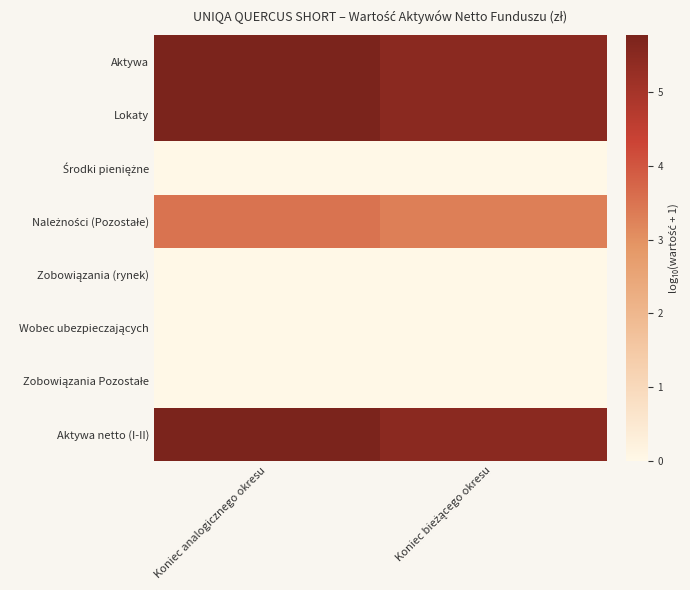

Which series has the largest range (max minus min)?

Lokaty